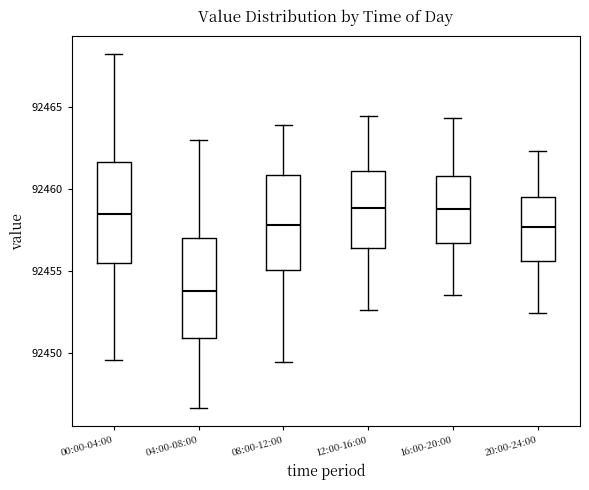

Reading left to right, read every box against the y-axis: the position of its median line, the range the box covers, and the ends of its whiskers. The values are not printed on the chart, so give them approximately, as read against the axis.

00:00-04:00: median 92458.5, box 92455.5 to 92461.5, whiskers 92449.5 to 92468.0
04:00-08:00: median 92454.0, box 92451.0 to 92457.0, whiskers 92446.5 to 92463.0
08:00-12:00: median 92458.0, box 92455.0 to 92461.0, whiskers 92449.5 to 92464.0
12:00-16:00: median 92459.0, box 92456.5 to 92461.0, whiskers 92452.5 to 92464.5
16:00-20:00: median 92459.0, box 92456.5 to 92461.0, whiskers 92453.5 to 92464.5
20:00-24:00: median 92457.5, box 92455.5 to 92459.5, whiskers 92452.5 to 92462.5